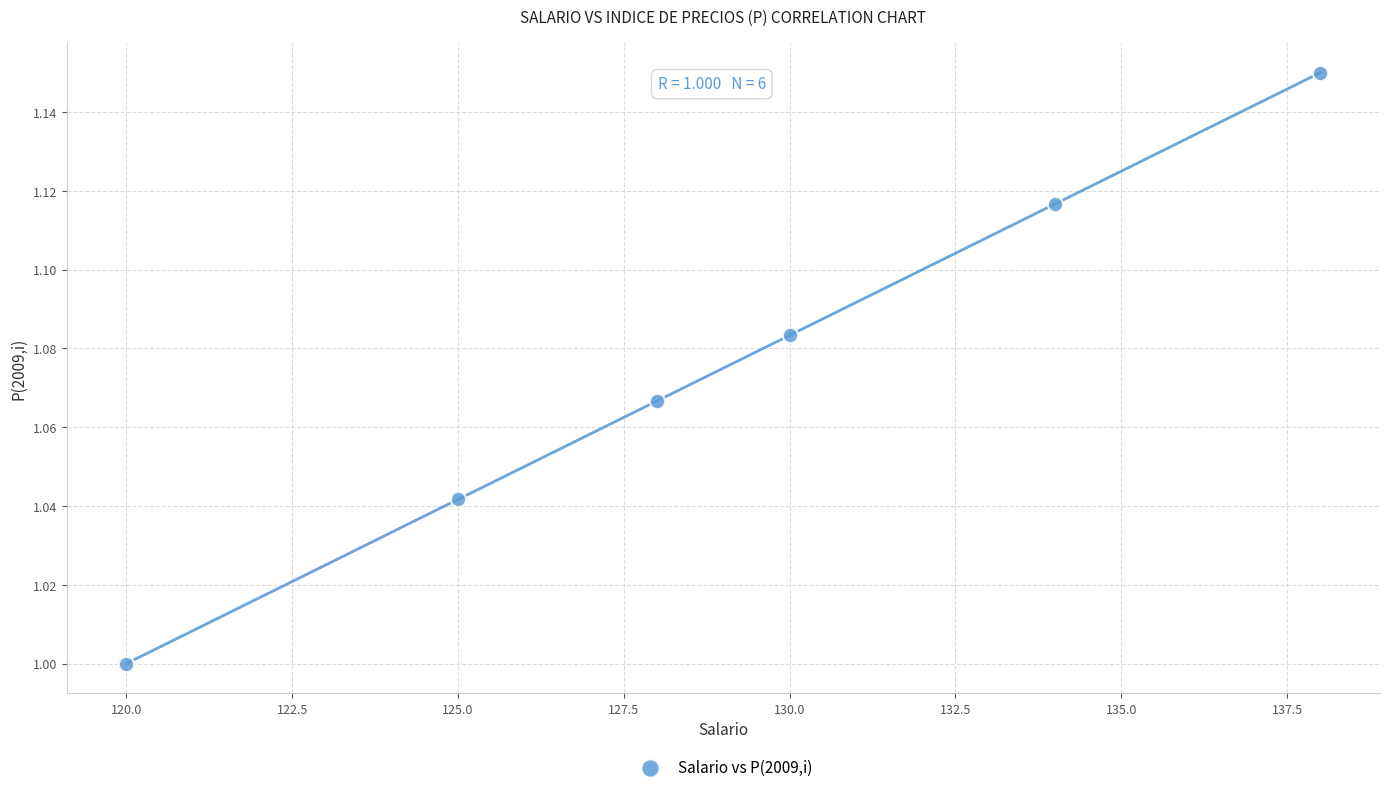

What is the range of X values (max minus min)?

18.0